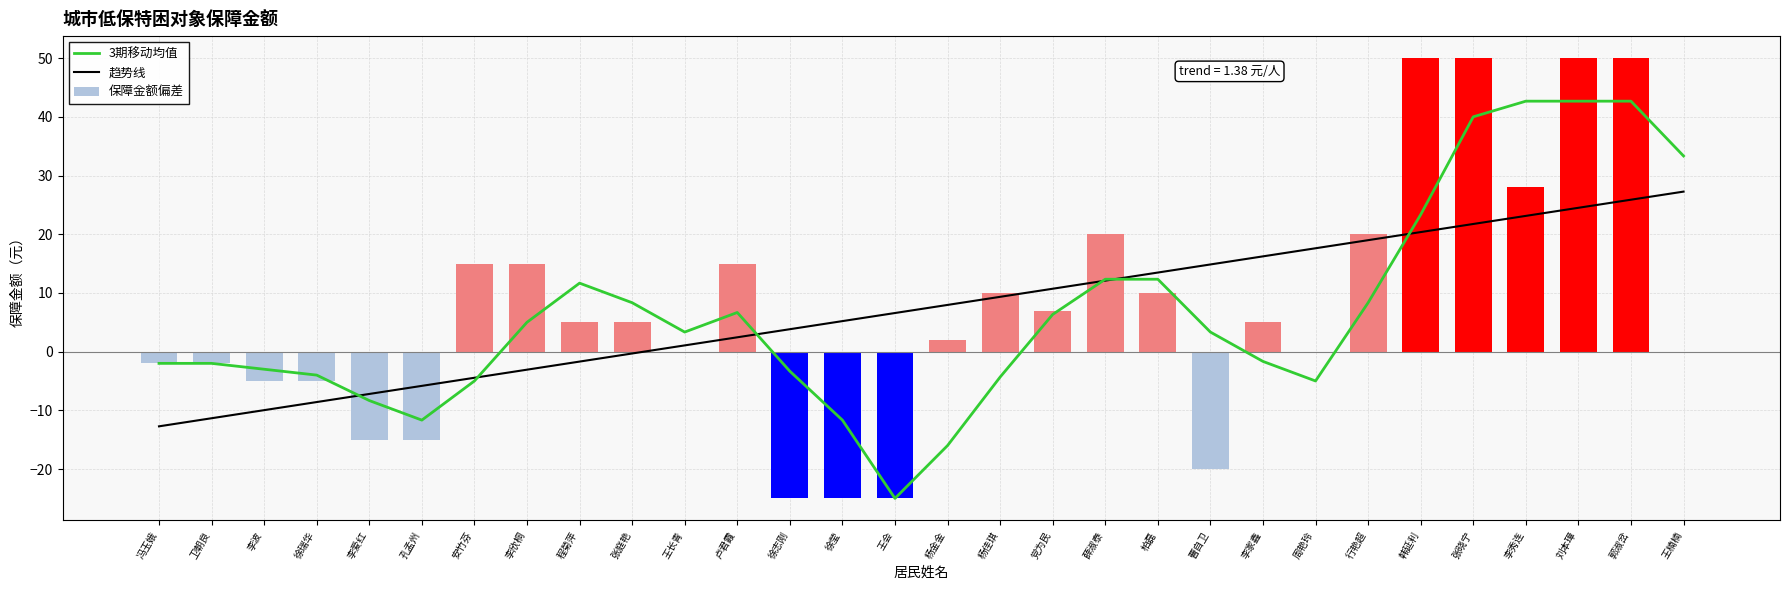

What is the total value across all series at 李欣桐?

16.9